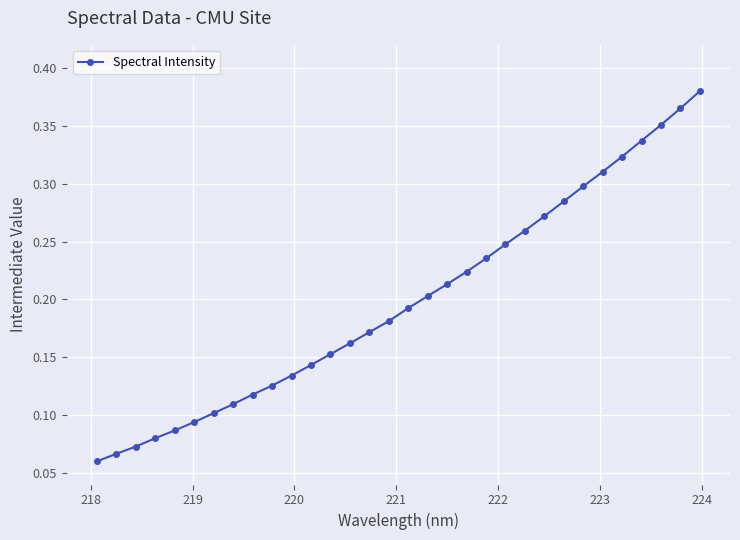

What is the sum of all values?

6.4